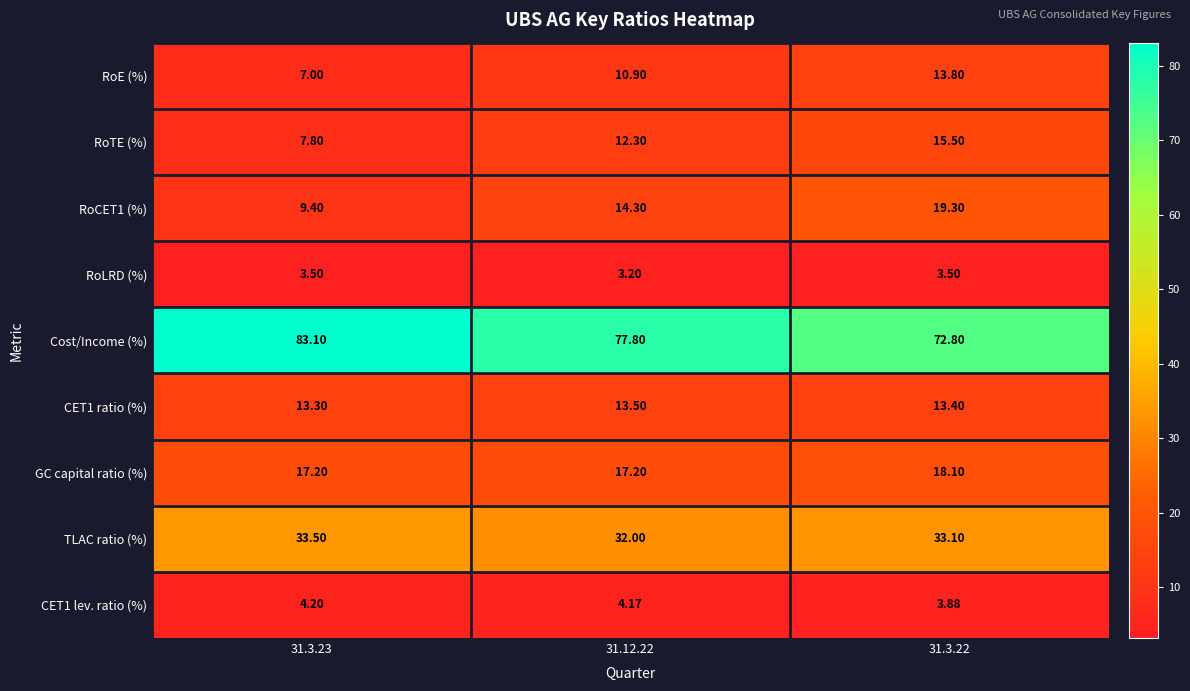

What is the total value across all series at 31.12.22?

185.4